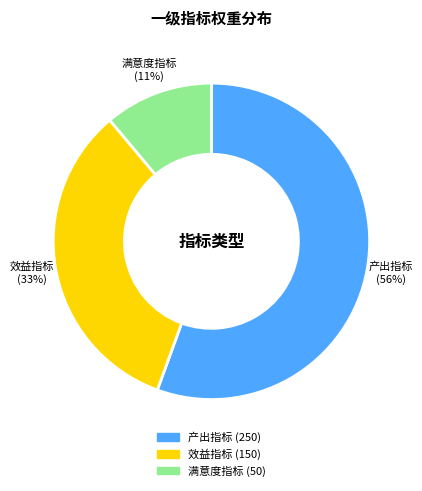

Does any single category account for the majority?

Yes